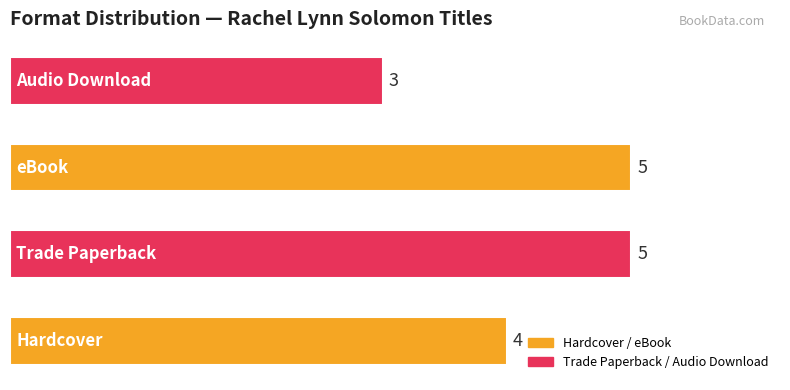

How many values are between 4 and 5?

3